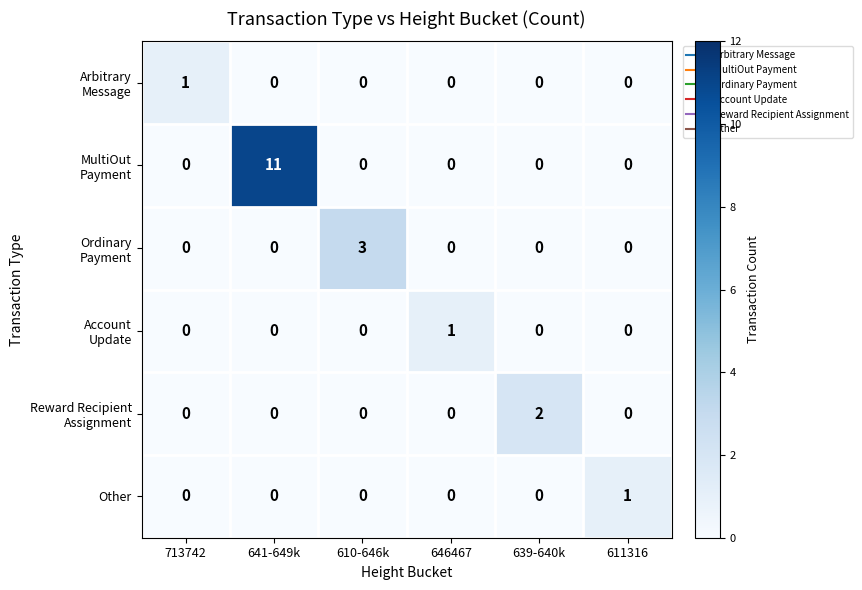

What is the spread (max minus min) of values at 646467?

1